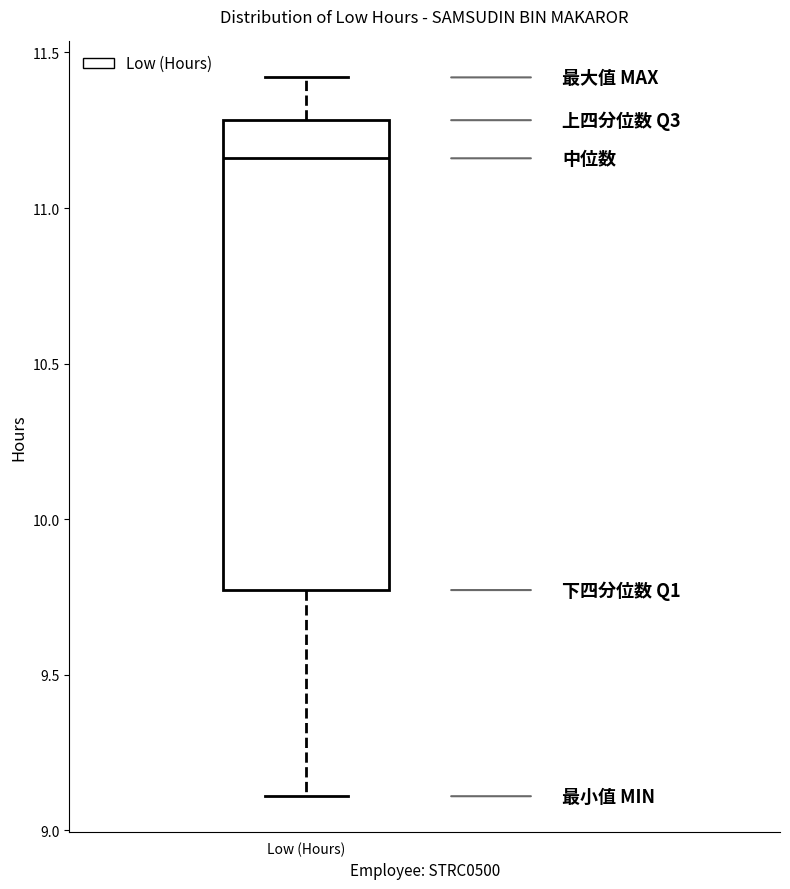

Transcribe this box plot: give where the median line is, the range the box spans, and where the two whiskers end, as read against the y-axis. The values are not printed on the chart, so give them approximately, as read against the axis.

median 11.15, box 9.75 to 11.30, whiskers 9.10 to 11.40